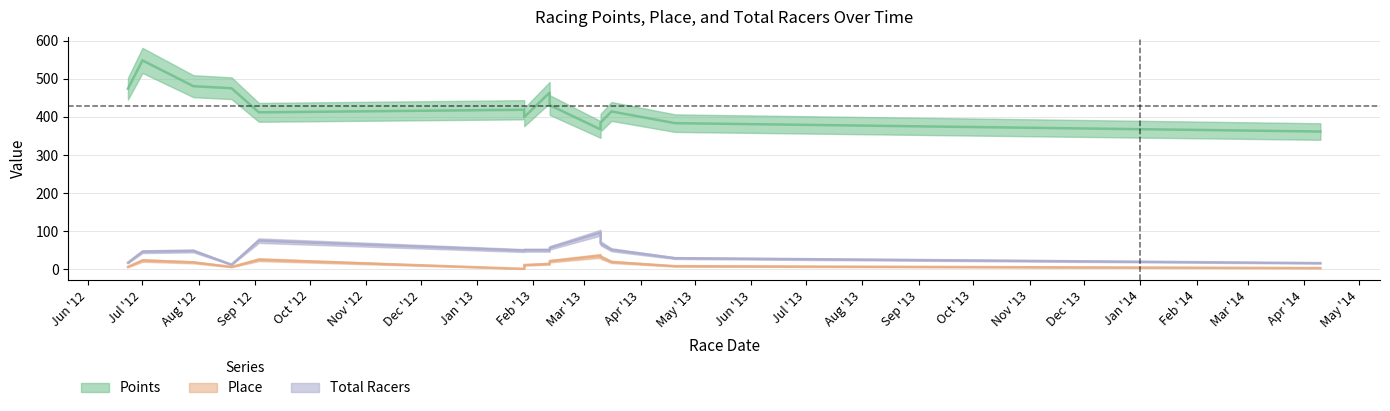

In Total Racers, how many points are higher than both neighbors (excluding endpoints)?

3